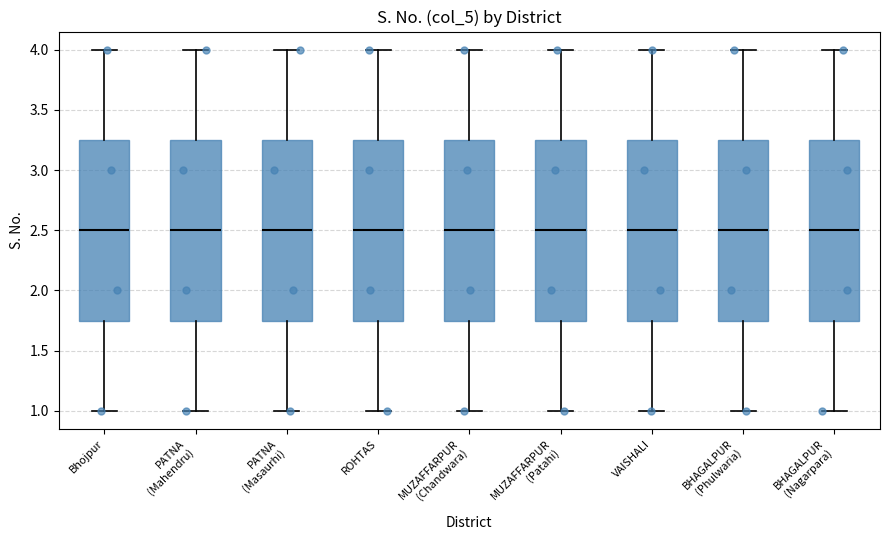

Reading left to right, transcribe this box plot: for each box, give where its median line is, the range the box spans, and where its two whiskers end, as read against the y-axis. The values are not printed on the chart, so give them approximately, as read against the axis.

Bhojpur: median 2.50, box 1.75 to 3.25, whiskers 1.00 to 4.00
PATNA (Mahendru): median 2.50, box 1.75 to 3.25, whiskers 1.00 to 4.00
PATNA (Masaurhi): median 2.50, box 1.75 to 3.25, whiskers 1.00 to 4.00
ROHTAS: median 2.50, box 1.75 to 3.25, whiskers 1.00 to 4.00
MUZAFFARPUR (Chandwara): median 2.50, box 1.75 to 3.25, whiskers 1.00 to 4.00
MUZAFFARPUR (Patahi): median 2.50, box 1.75 to 3.25, whiskers 1.00 to 4.00
VAISHALI: median 2.50, box 1.75 to 3.25, whiskers 1.00 to 4.00
BHAGALPUR (Phulwaria): median 2.50, box 1.75 to 3.25, whiskers 1.00 to 4.00
BHAGALPUR (Nagarpara): median 2.50, box 1.75 to 3.25, whiskers 1.00 to 4.00